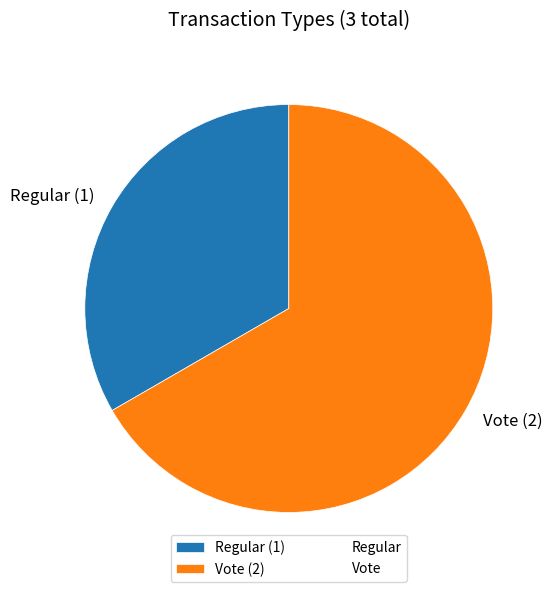

Count the number of slices in the pie.

2